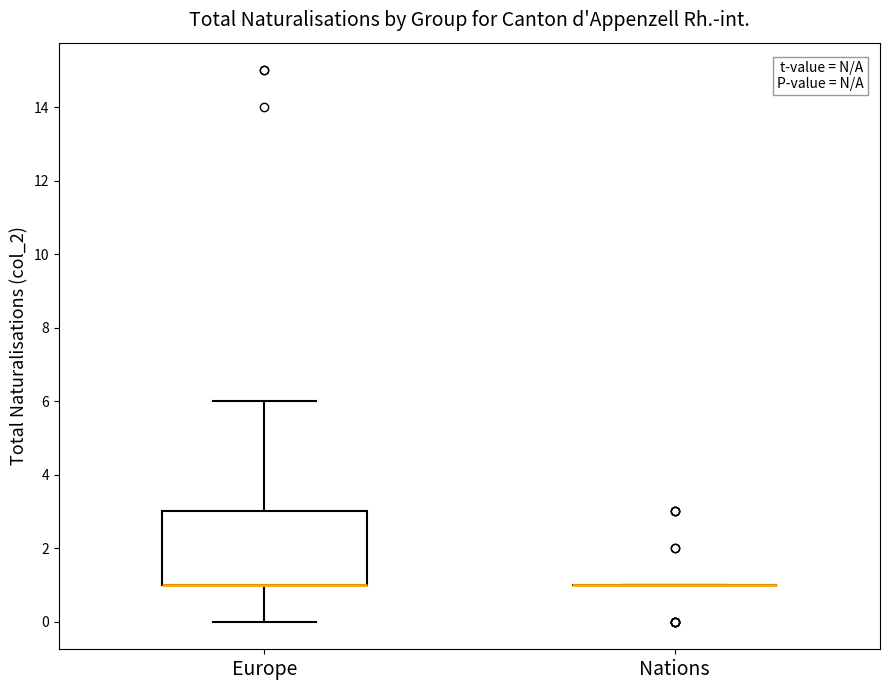

Reading left to right, transcribe this box plot: for each box, give where its median line is, the range the box spans, and where its two whiskers end, as read against the y-axis. The values are not printed on the chart, so give them approximately, as read against the axis.

Europe: median 1 (drawn on the box's lower edge), box 1 to 3, whiskers 0 to 6
Nations: box collapsed to a line at 1, whiskers 1 to 1